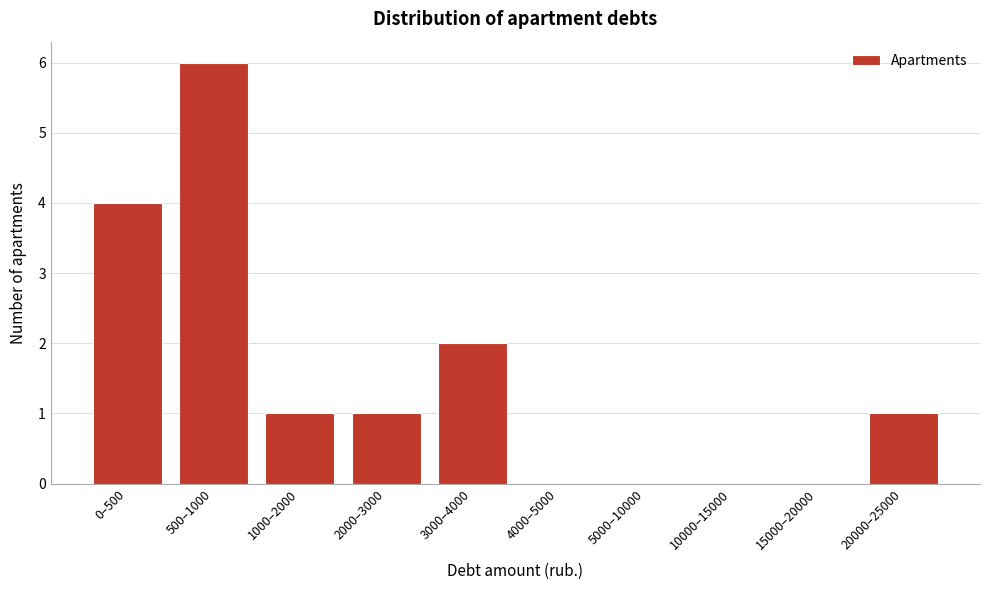

Reading right to left, transcribe all the data shown in this chart.

20000–25000=1	15000–20000=0	10000–15000=0	5000–10000=0	4000–5000=0	3000–4000=2	2000–3000=1	1000–2000=1	500–1000=6	0–500=4